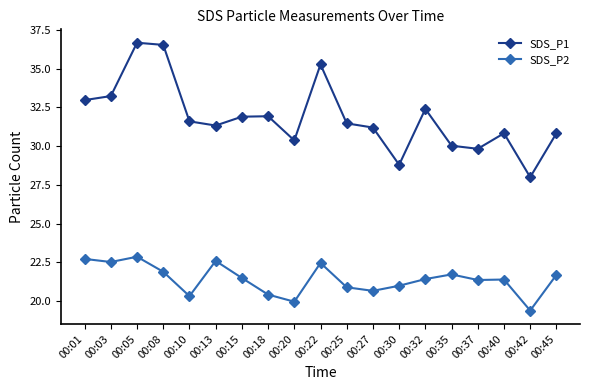

What is the difference between the SDS_P2 values at 00:32 and 00:13?

1.2